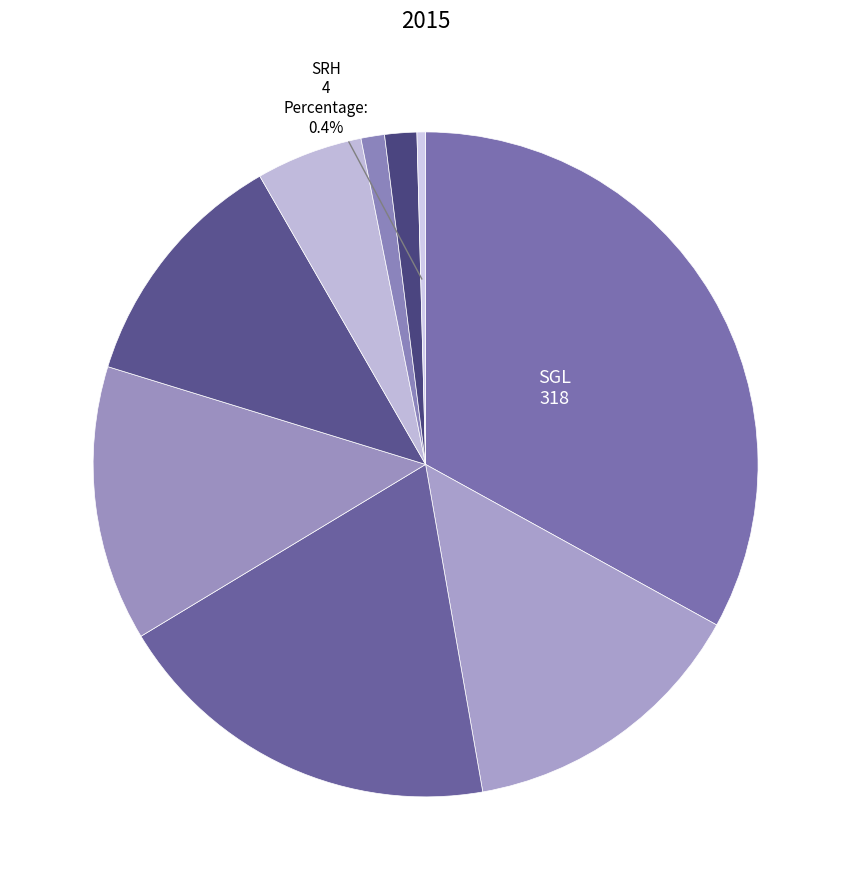

Count the number of slices in the pie.

9